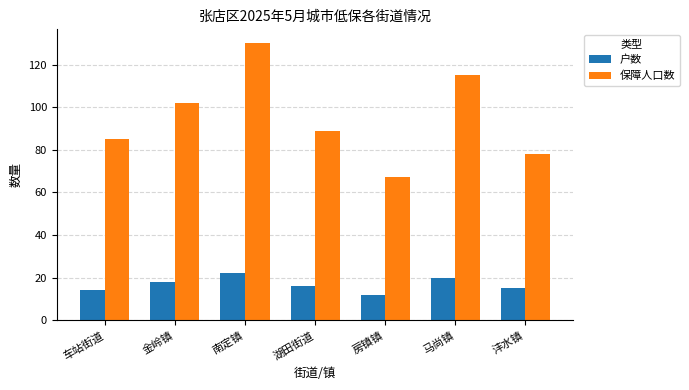

Is it true that 保障人口数 equals 69 at 南定镇?

False